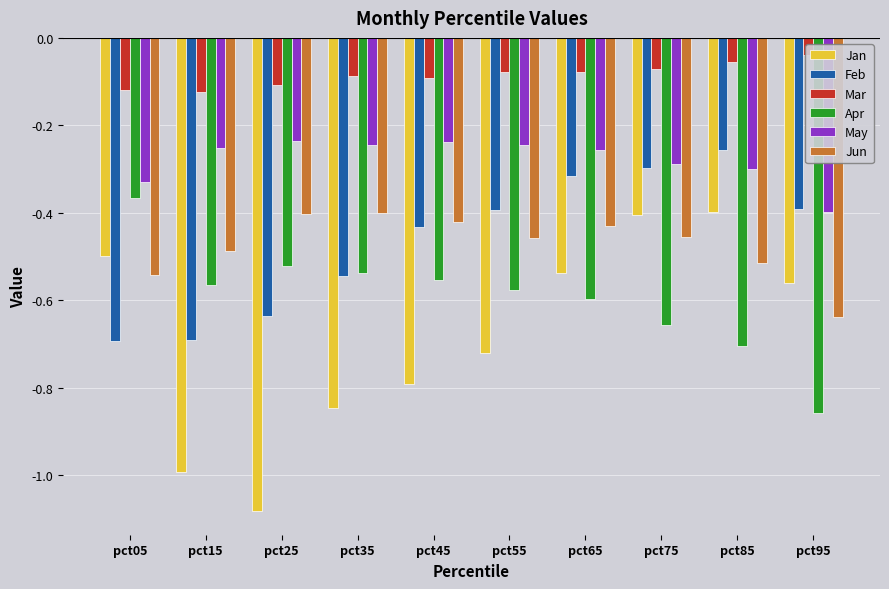

What is the sum of all Feb values?

-4.7